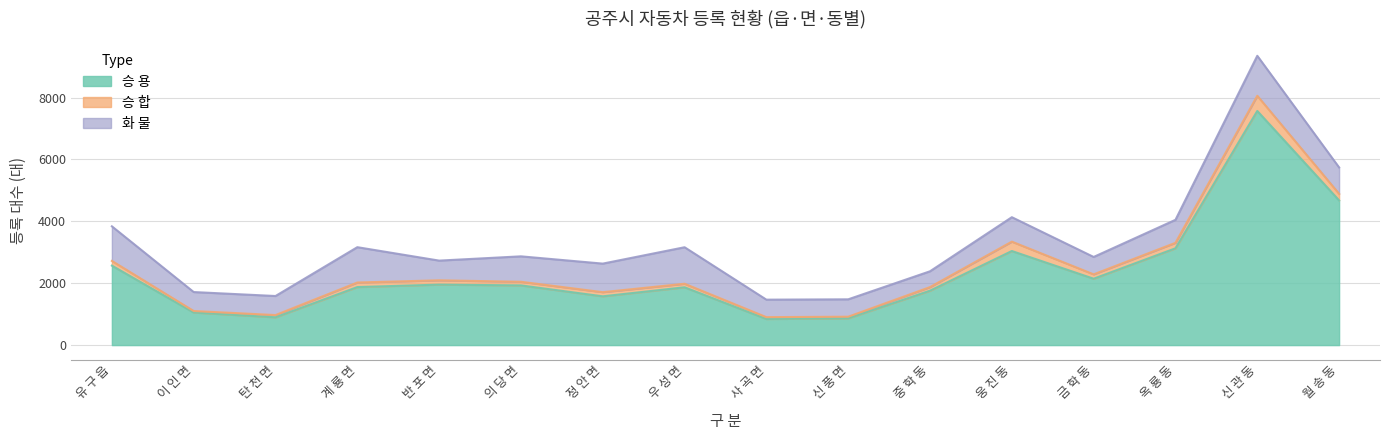

True or false: 화 물 and 승 합 cross at least once.

False